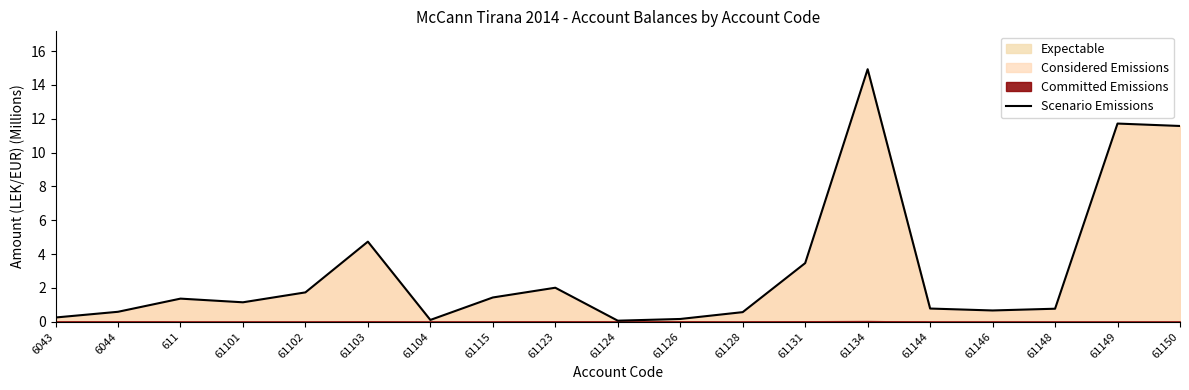

List the labels in order of value, largest first.

61134, 61149, 61150, 61103, 61131, 61123, 61102, 61115, 611, 61101, 61144, 61148, 61146, 6044, 61128, 6043, 61126, 61104, 61124